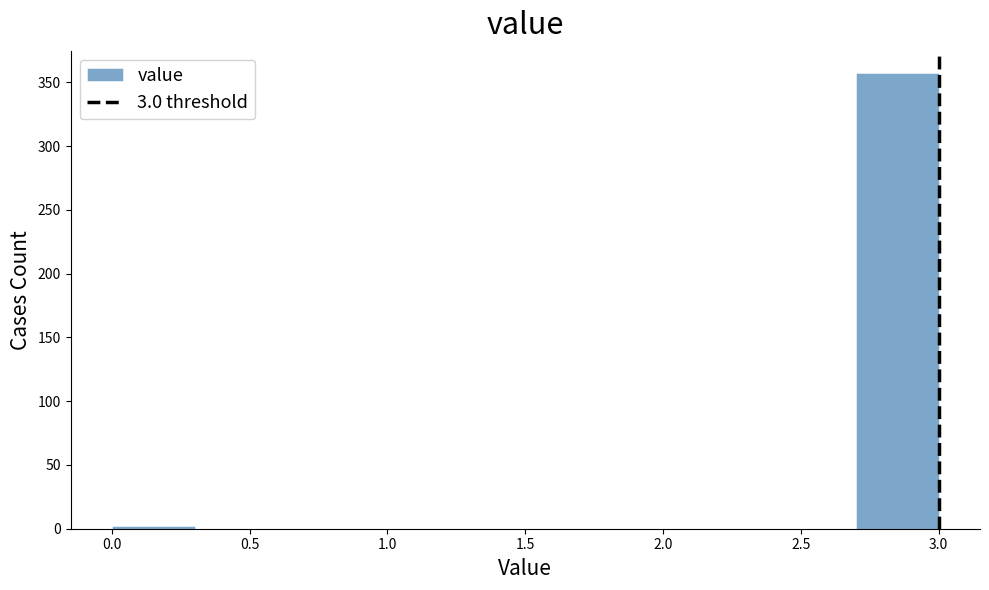

Reading left to right, transcribe this chart: for each bar, give the range it covers on the x-axis and its height. The values are not printed on the chart, so give them approximately, as read against the axis.

0.0 to 0.3: under 5
0.3 to 0.6: 0
0.6 to 0.9: 0
0.9 to 1.2: 0
1.2 to 1.5: 0
1.5 to 1.8: 0
1.8 to 2.1: 0
2.1 to 2.4: 0
2.4 to 2.7: 0
2.7 to 3.0: 355